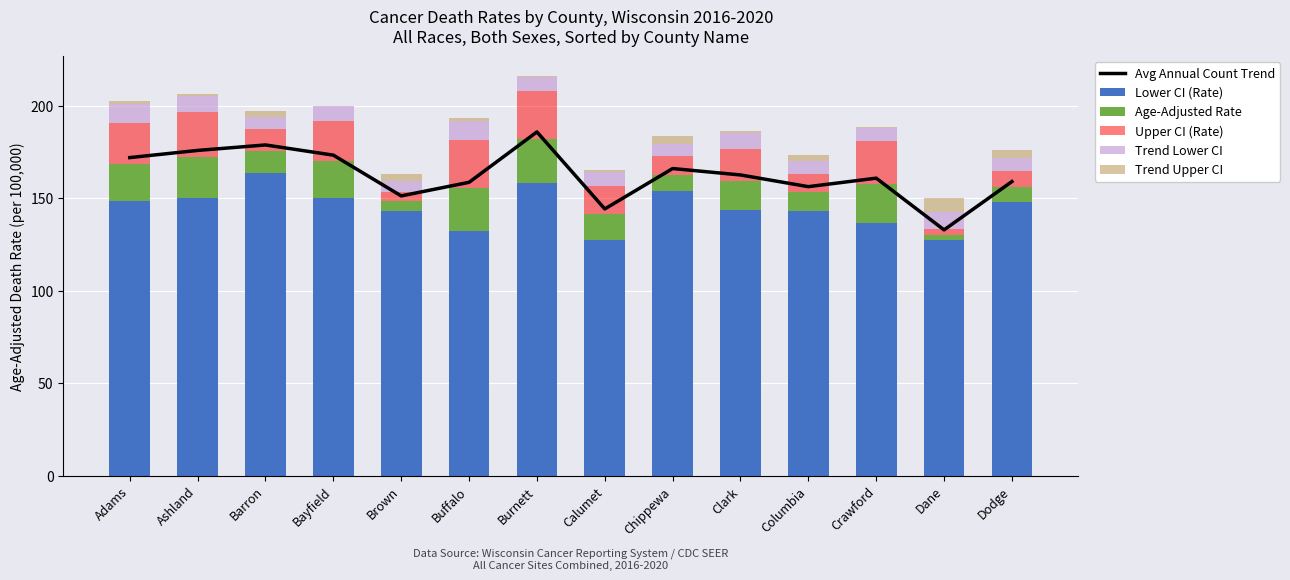

Reading left to right, list all the values displayed in this chart.

Avg Annual Count Trend: Adams=171.9	Ashland=175.7	Barron=178.7	Bayfield=173.2	Brown=151.2	Buffalo=158.5	Burnett=185.7	Calumet=144.1	Chippewa=166.0	Clark=162.5	Columbia=156.2	Crawford=160.8	Dane=132.8	Dodge=158.9
Lower CI (Rate): Adams=148.5	Ashland=150.3	Barron=163.4	Bayfield=149.8	Brown=143.2	Buffalo=132.4	Burnett=158.1	Calumet=127.3	Chippewa=153.7	Clark=143.3	Columbia=143.1	Crawford=136.6	Dane=127.2	Dodge=147.8
Age-Adjusted Rate: Adams=20.0	Ashland=22.0	Barron=11.8	Bayfield=20.0	Brown=5.0	Buffalo=23.0	Burnett=24.0	Calumet=14.0	Chippewa=9.0	Clark=16.0	Columbia=10.0	Crawford=21.0	Dane=3.0	Dodge=8.0
Upper CI (Rate): Adams=22.0	Ashland=24.0	Barron=12.0	Bayfield=22.0	Brown=5.0	Buffalo=26.0	Burnett=26.0	Calumet=15.0	Chippewa=10.0	Clark=17.0	Columbia=10.0	Crawford=23.0	Dane=3.0	Dodge=9.0
Trend Lower CI: Adams=10.5	Ashland=9.0	Barron=6.5	Bayfield=8.0	Brown=6.0	Buffalo=10.0	Burnett=7.5	Calumet=8.0	Chippewa=6.5	Clark=9.0	Columbia=7.0	Crawford=7.5	Dane=9.5	Dodge=7.0
Trend Upper CI: Adams=1.5	Ashland=1.0	Barron=3.5	Bayfield=0.0	Brown=4.0	Buffalo=2.0	Burnett=0.5	Calumet=1.0	Chippewa=4.5	Clark=1.0	Columbia=3.0	Crawford=0.5	Dane=7.5	Dodge=4.0